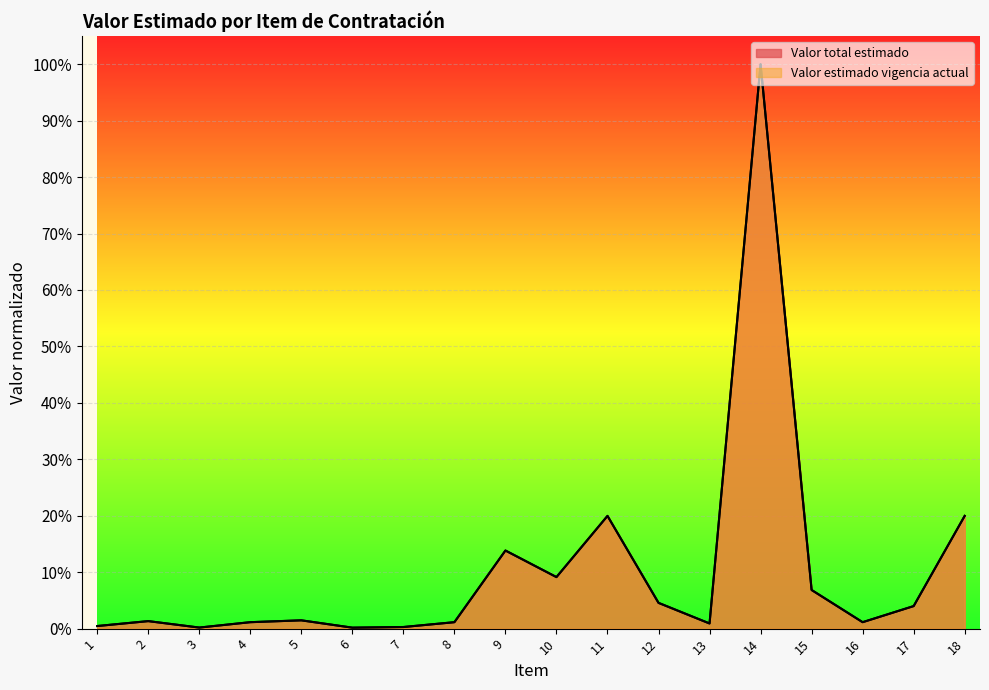

The Valor estimado vigencia actual series shows 0.0 at 8. True or false?

False